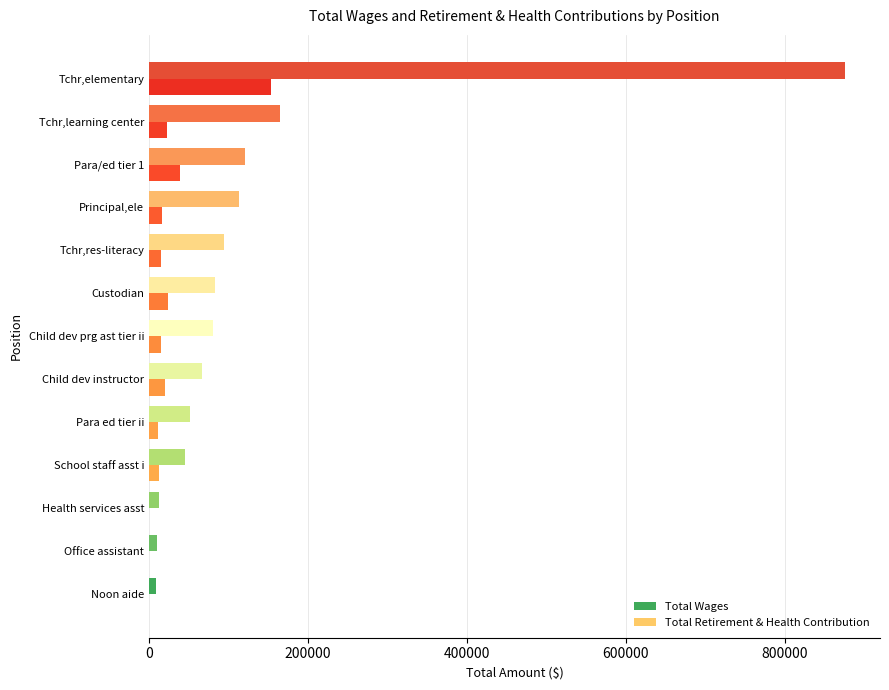

What are all the series names shown in the legend?

Total Wages, Total Retirement & Health Contribution